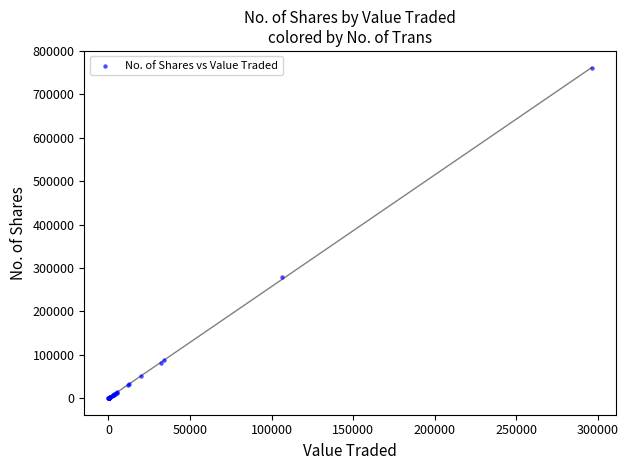

What Y value in the scatter plot is closest to 379905?

280075